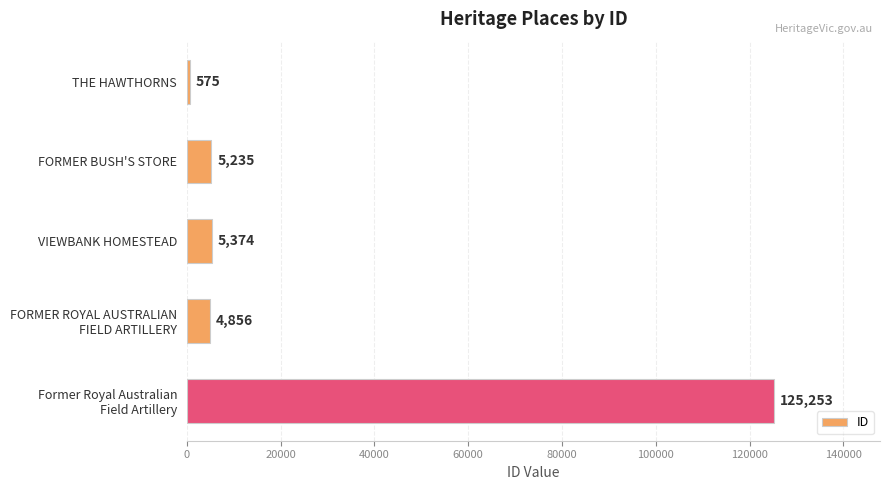

What is the label of the 5th bar from the bottom?

THE HAWTHORNS